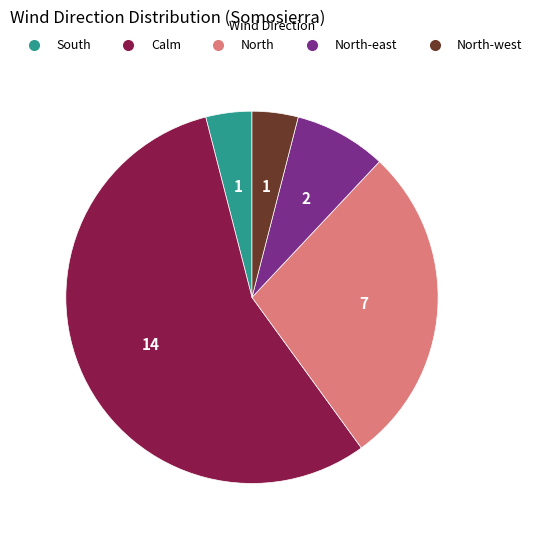

Is there a majority slice in this chart?

Yes